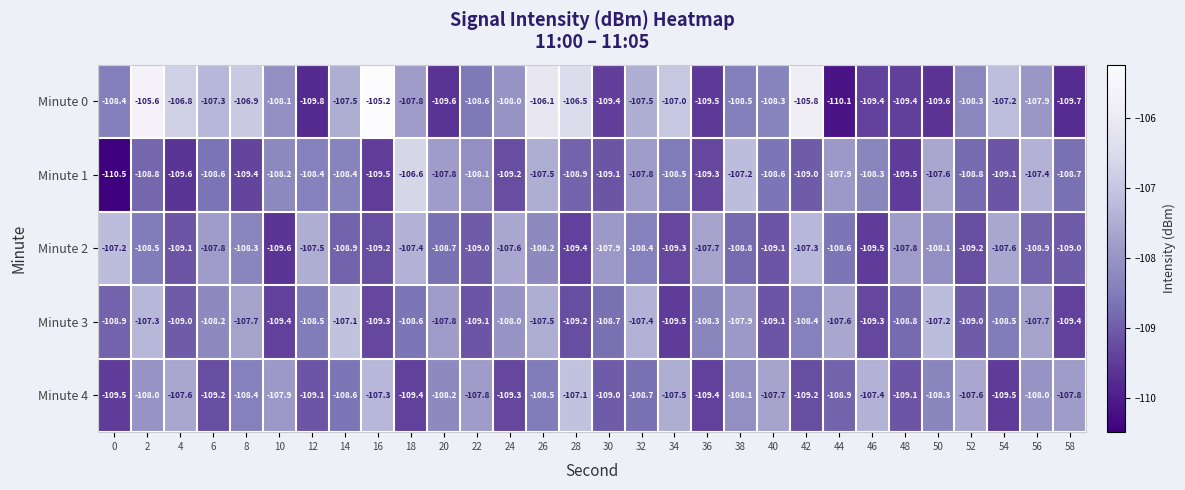

How many data points in Minute 2 are above -108?

10